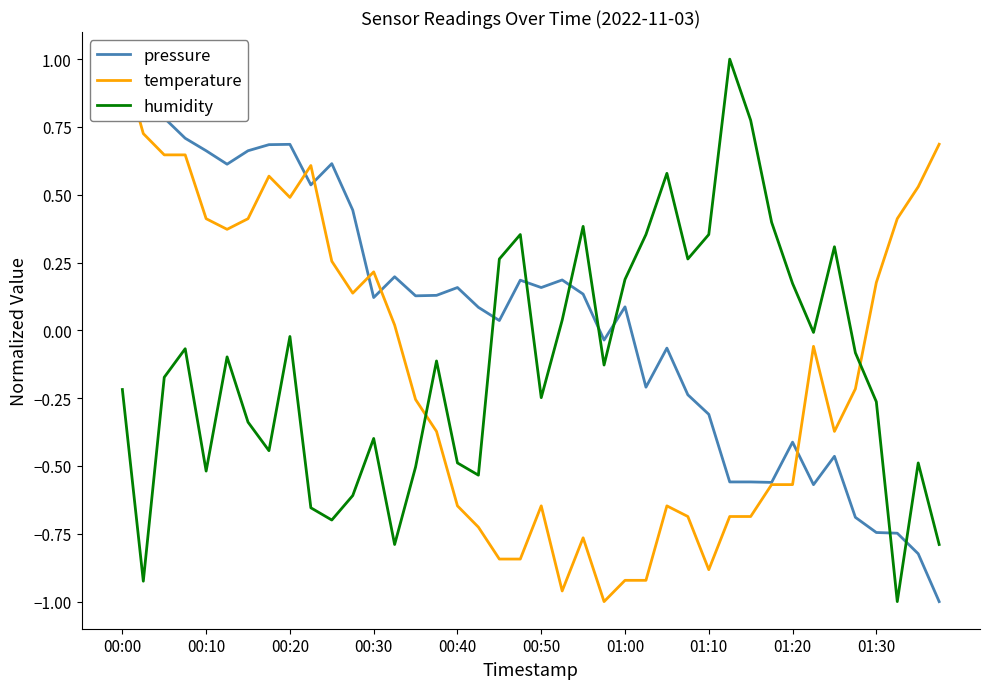

What is the difference between the maximum and second lowest values in the pressure series?

1.8